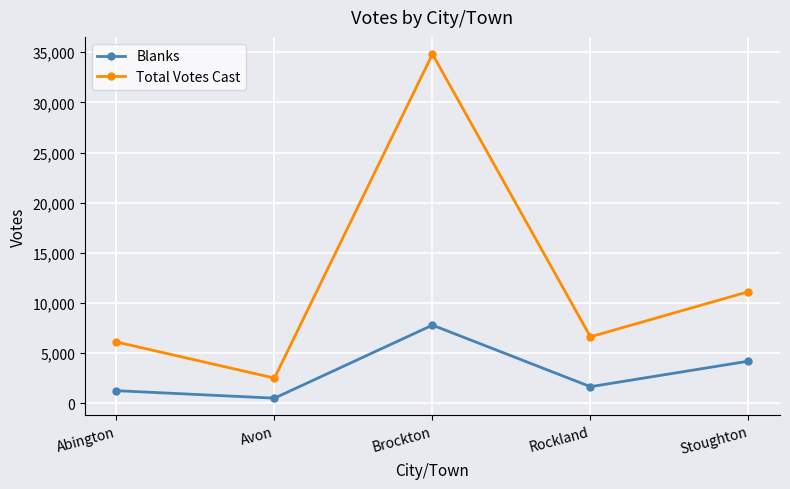

Is it true that Total Votes Cast equals 10782 at Rockland?

False